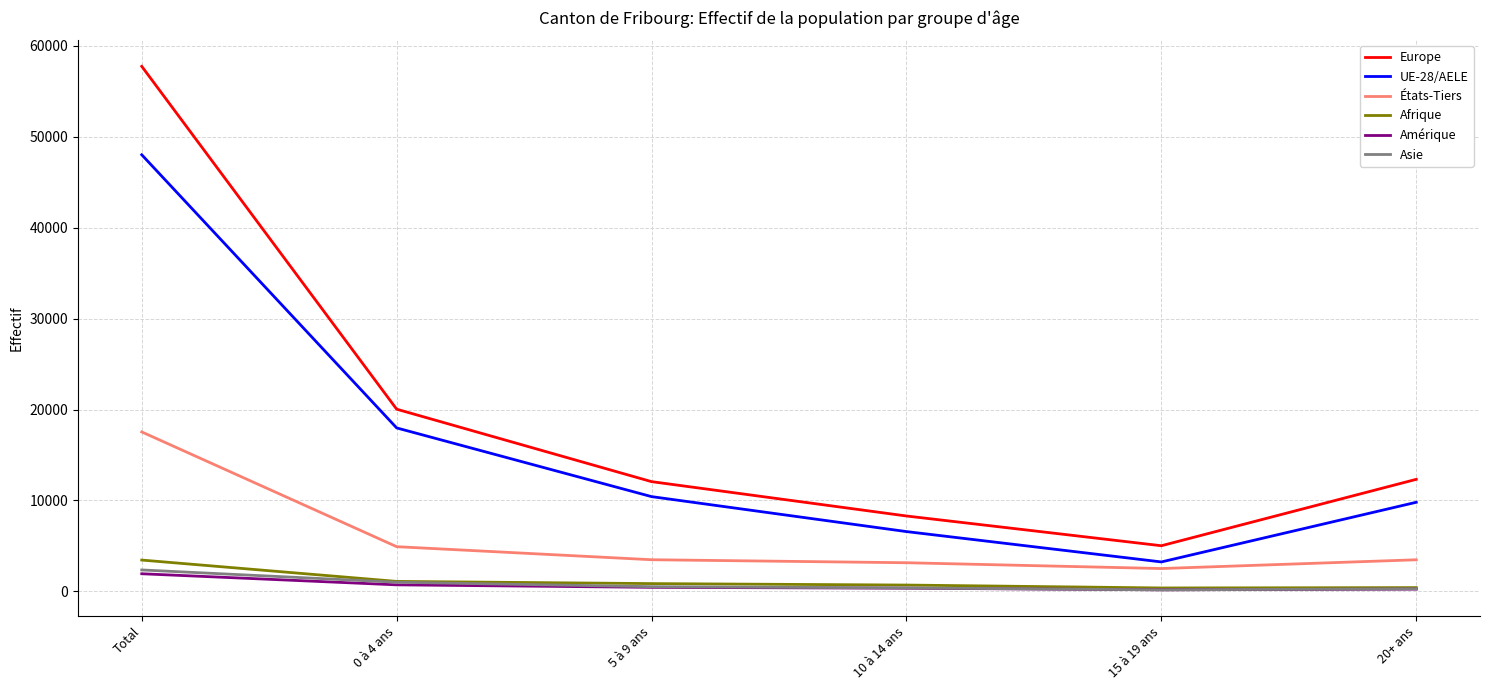

How many lines are shown in the chart?

6